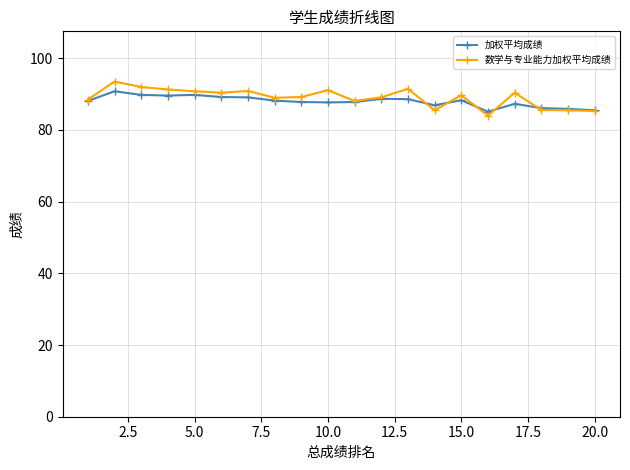

How many lines are shown in the chart?

2